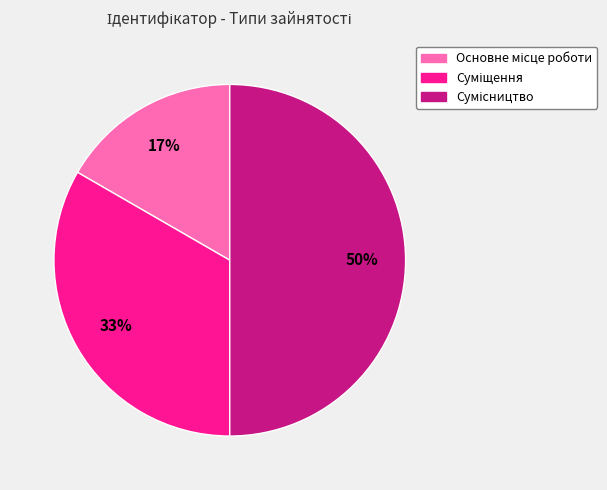

To the nearest percent, what is the average slice percentage?

33%